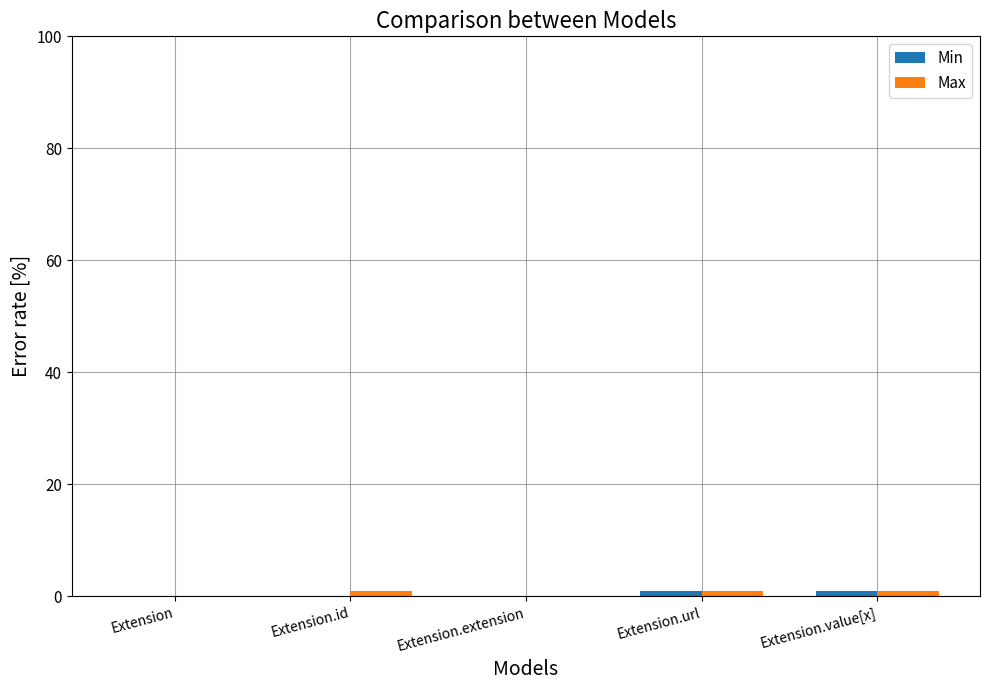

What is the sum of all Max values?

3